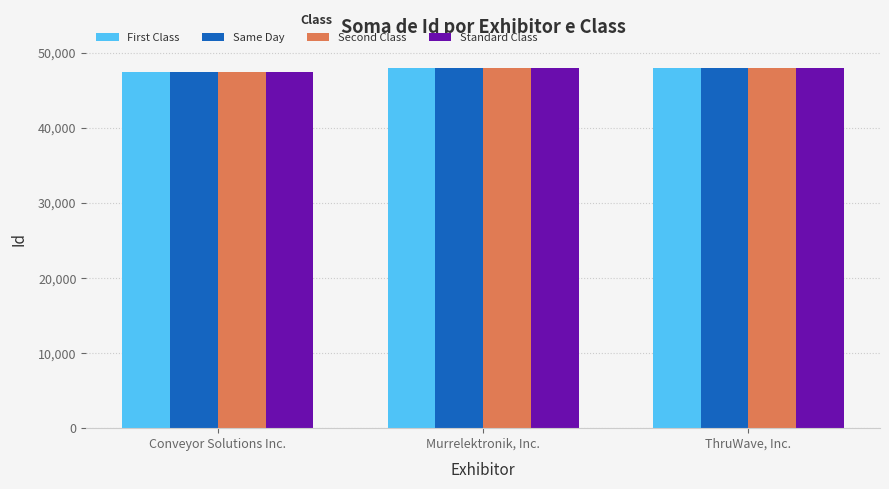

Read the Second Class value at Murrelektronik, Inc., to the nearest 100.

48000